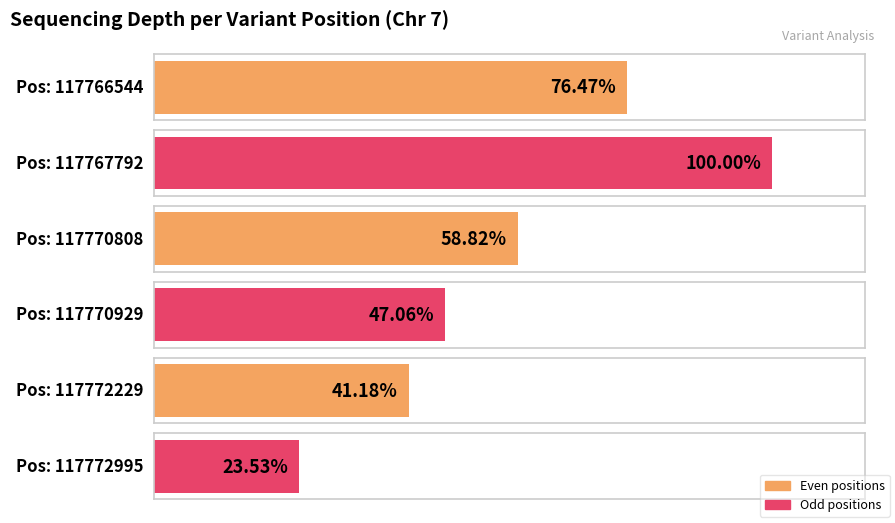

At which label does the data first exceed 10?

117766544